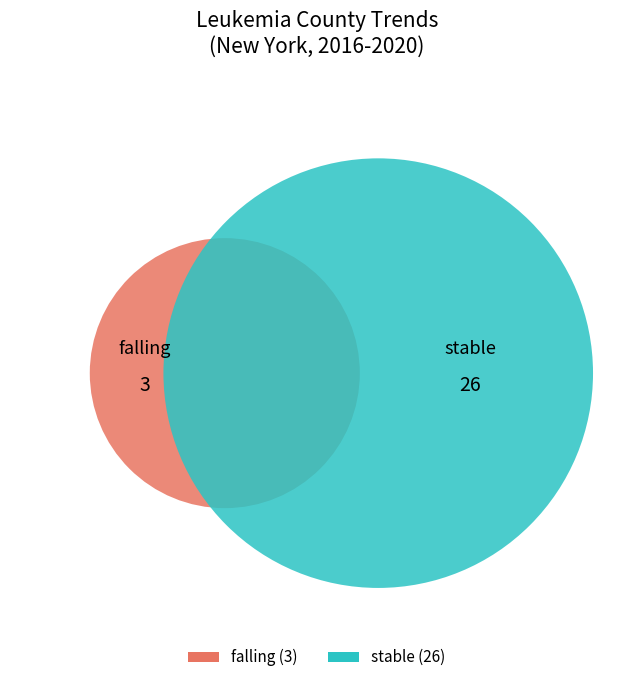

True or false: falling accounts for 1% of the total.

False